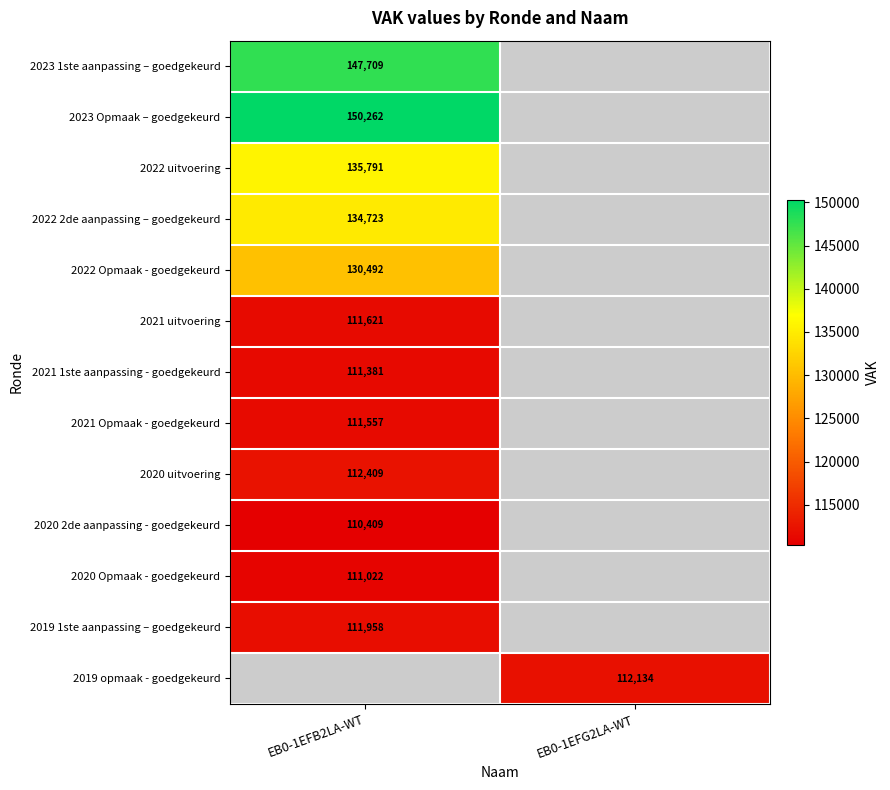

The 2021 uitvoering series shows 170370 at EB0-1EFB2LA-WT. True or false?

False